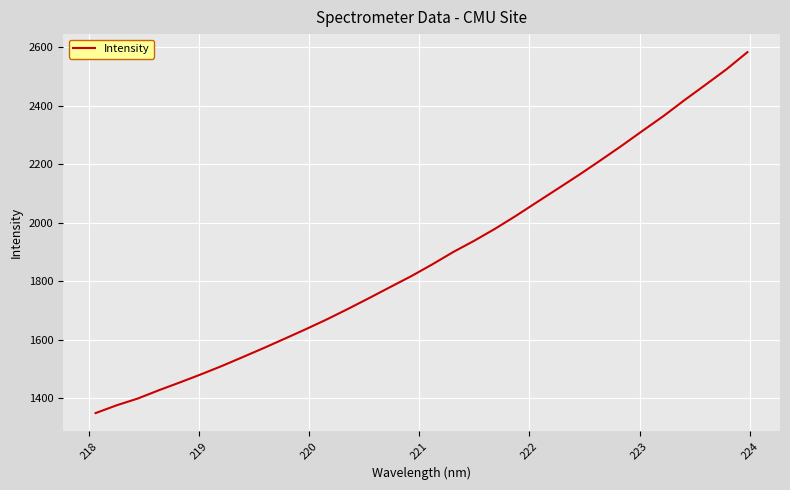

What is the difference between the maximum and minimum values?

1232.3